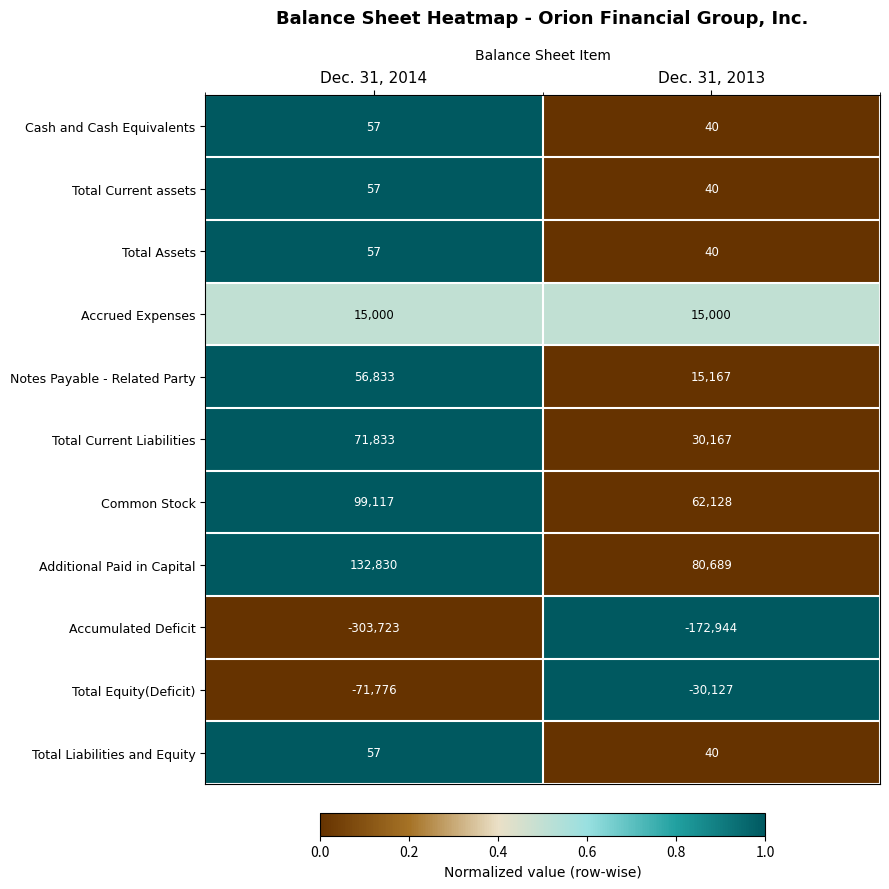

At which label is Total Assets closest to 48?

Dec. 31, 2013